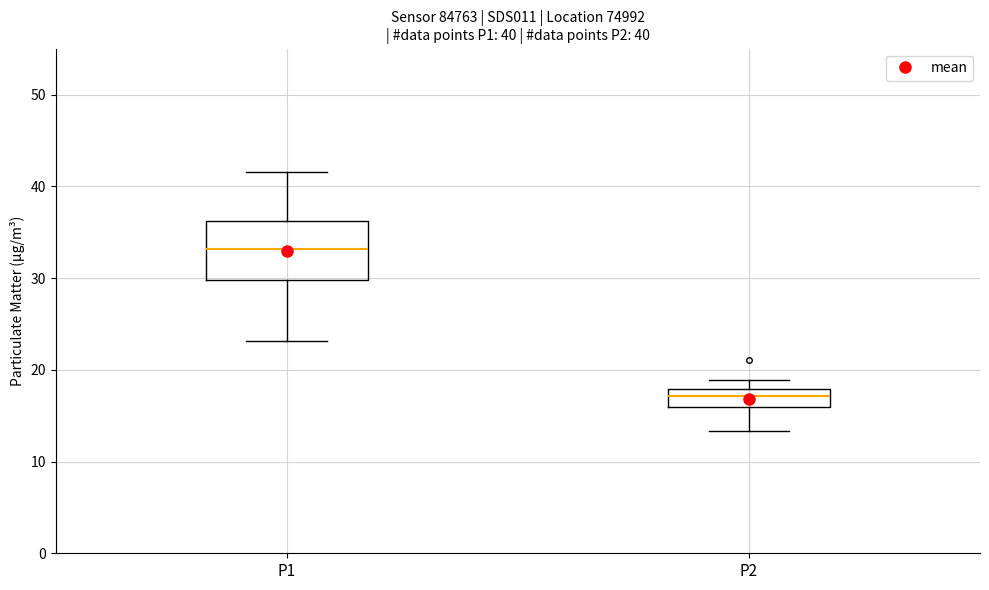

Comparing the boxes themselves (not the whiskers), which one is the tallest?

P1